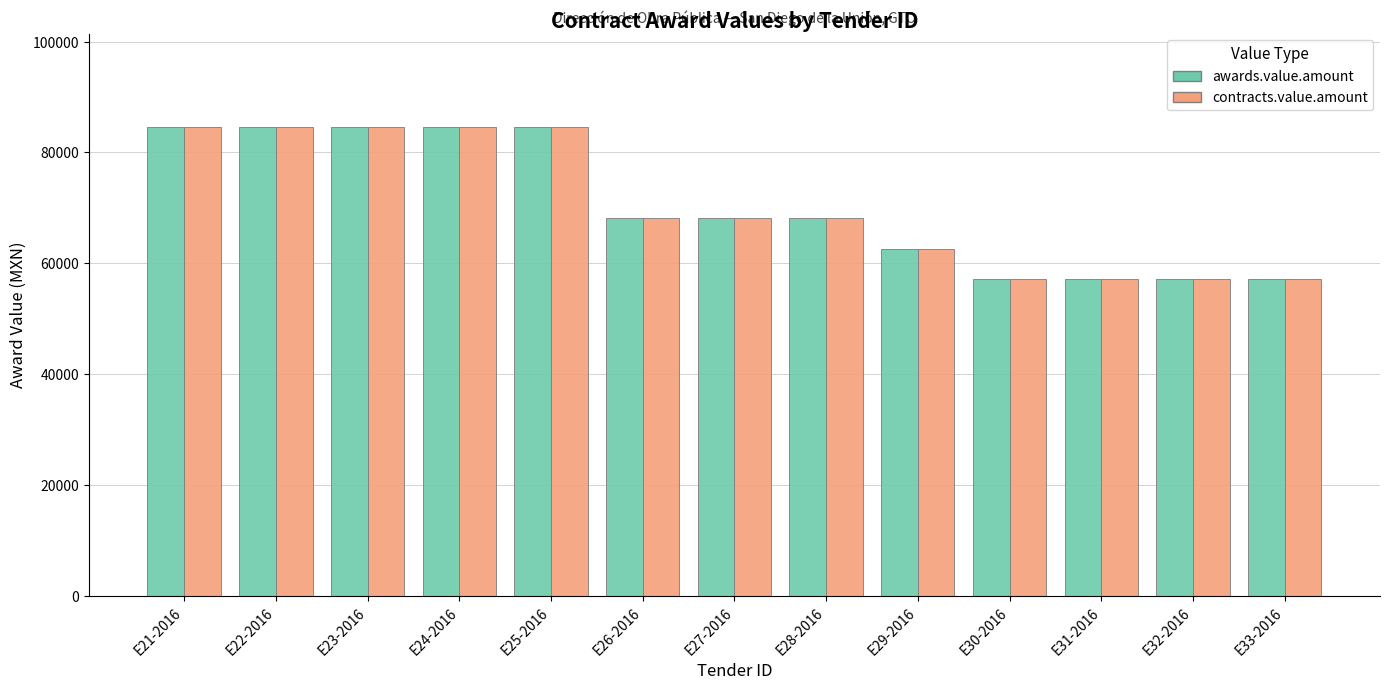

Is the value of contracts.value.amount at E23-2016 greater than the value of awards.value.amount at E29-2016?

Yes